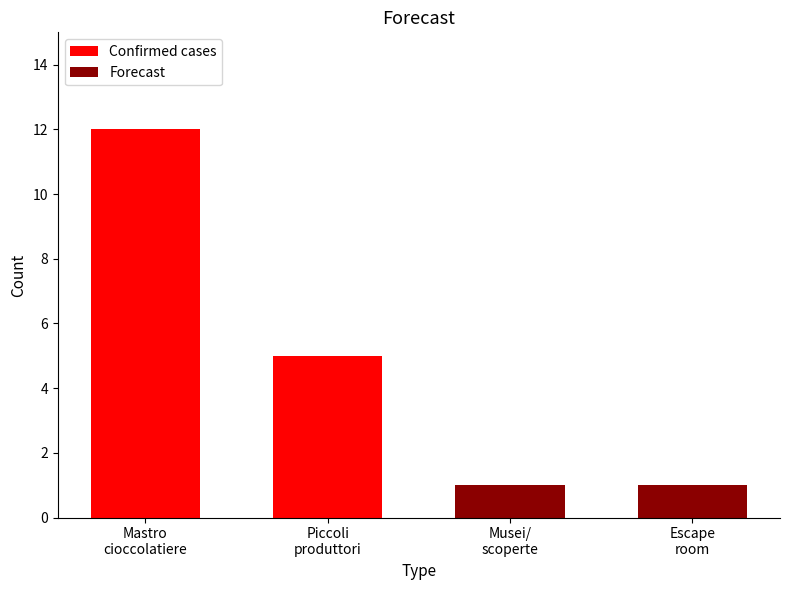

Between Piccoli
produttori and Mastro
cioccolatiere, which is larger?

Mastro
cioccolatiere